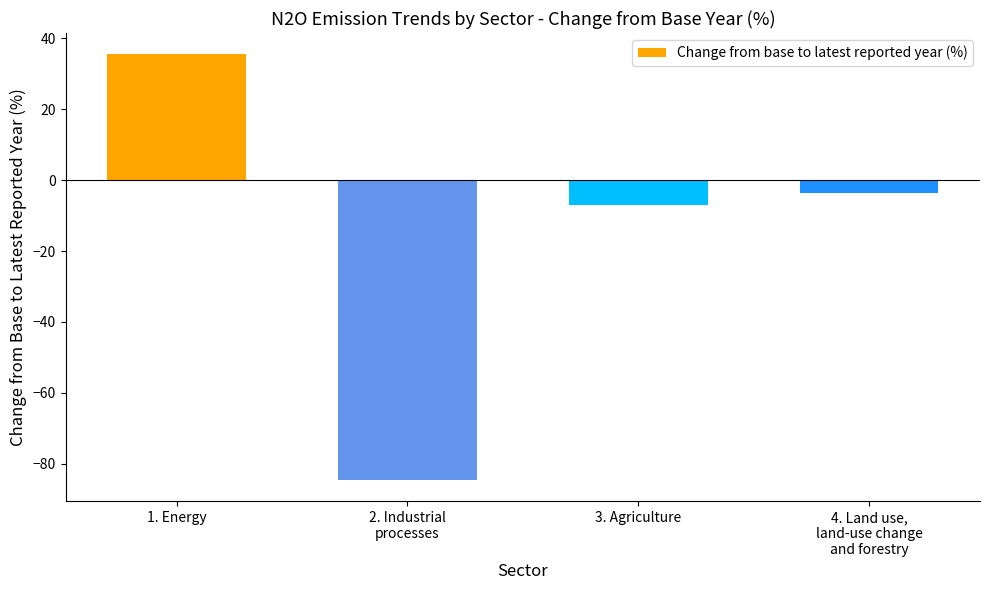

How many values are above zero?

1